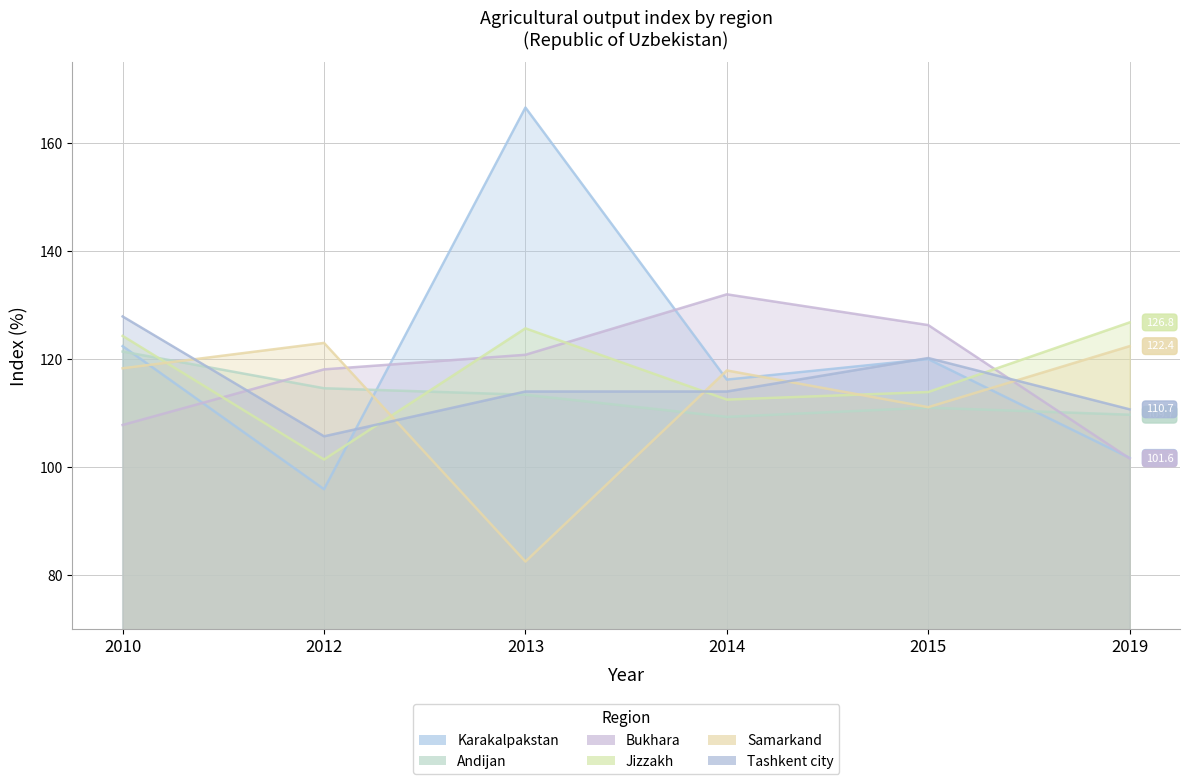

In Samarkand, how many points are higher than both neighbors (excluding endpoints)?

2